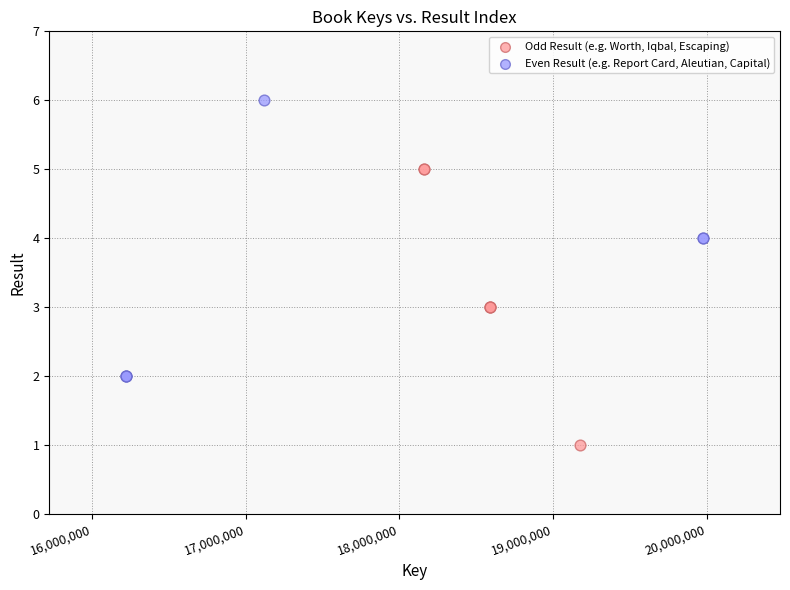

Which series reaches the minimum Y coordinate?

Odd Result (e.g. Worth, Iqbal, Escaping)